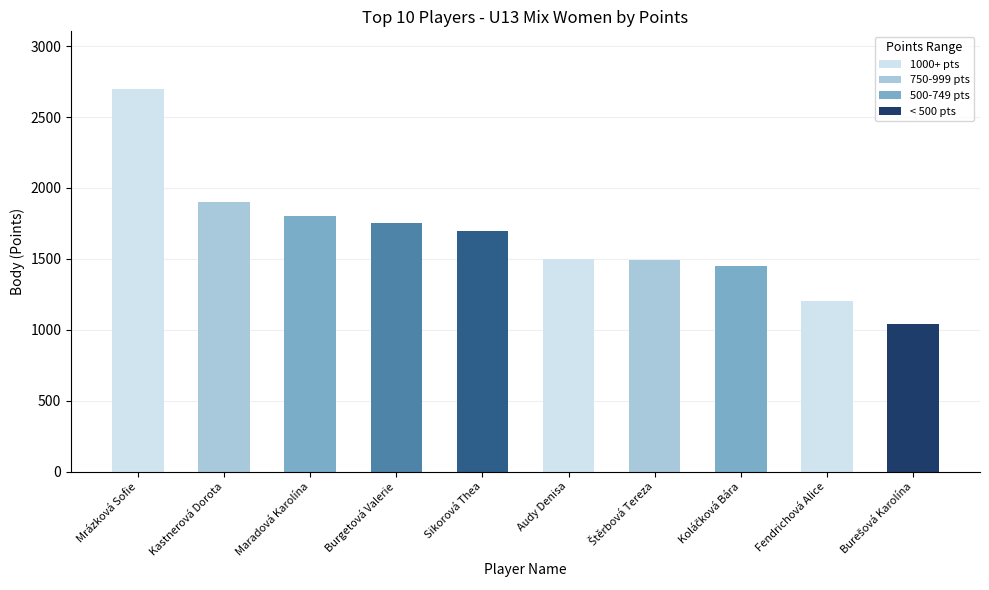

Where does the data first go above 1700?

Mrázková Sofie